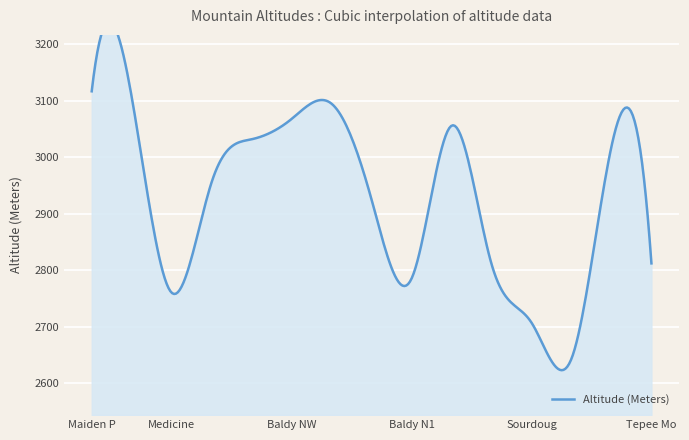

True or false: the data has more than 2 interior local peaks.

True